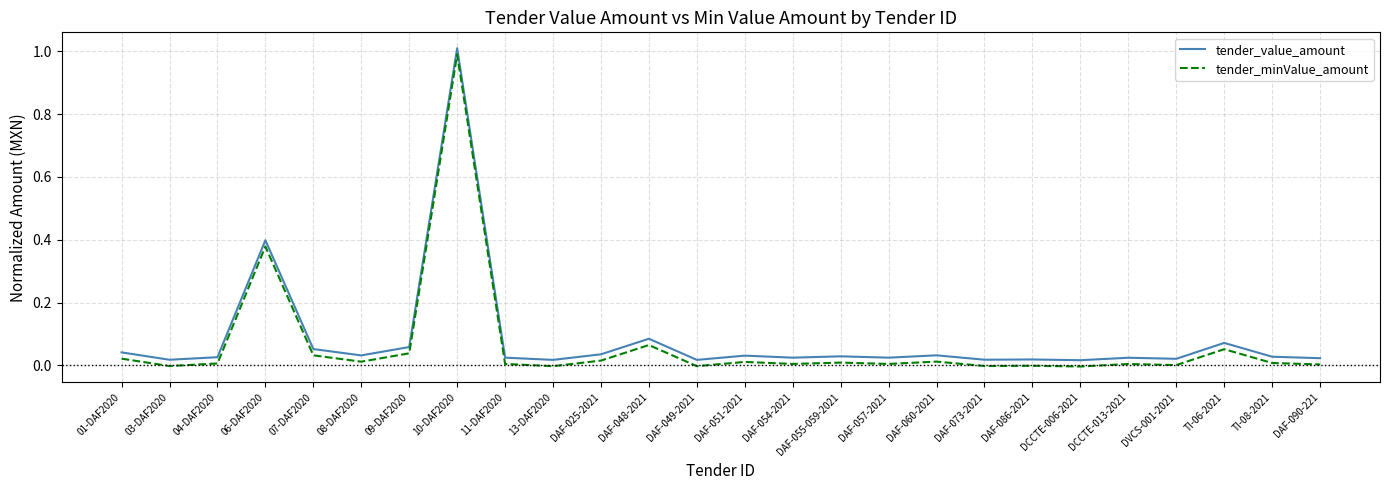

Is the value of tender_value_amount at 04-DAF2020 greater than the value of tender_minValue_amount at 03-DAF2020?

Yes